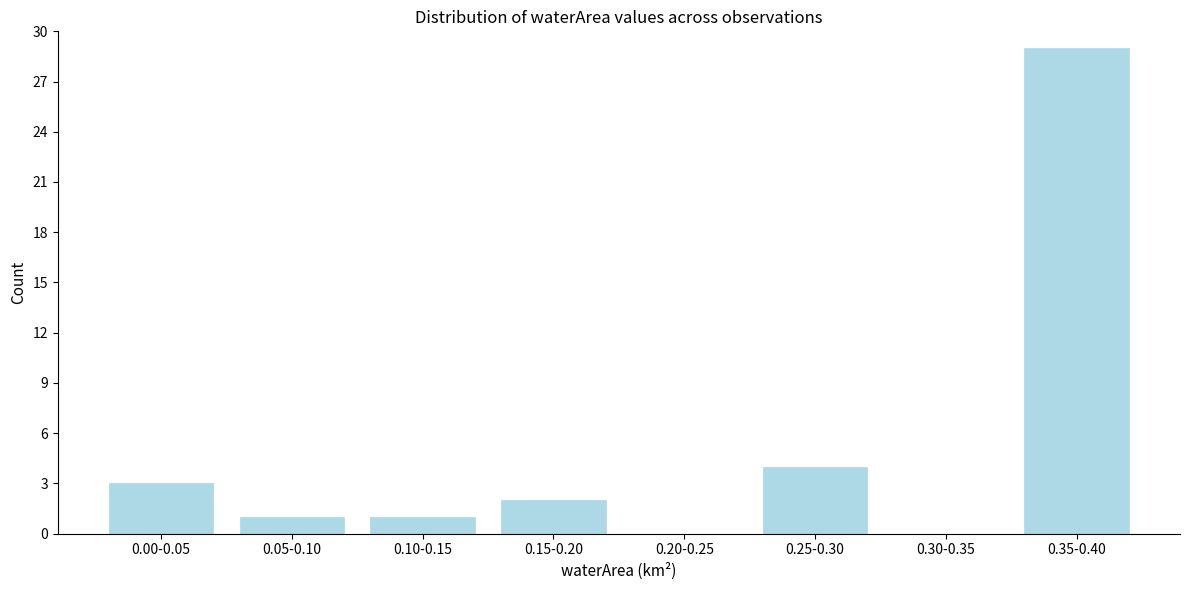

Reading left to right, what are all the values shown in this chart?

0.00-0.05=3	0.05-0.10=1	0.10-0.15=1	0.15-0.20=2	0.20-0.25=0	0.25-0.30=4	0.30-0.35=0	0.35-0.40=29